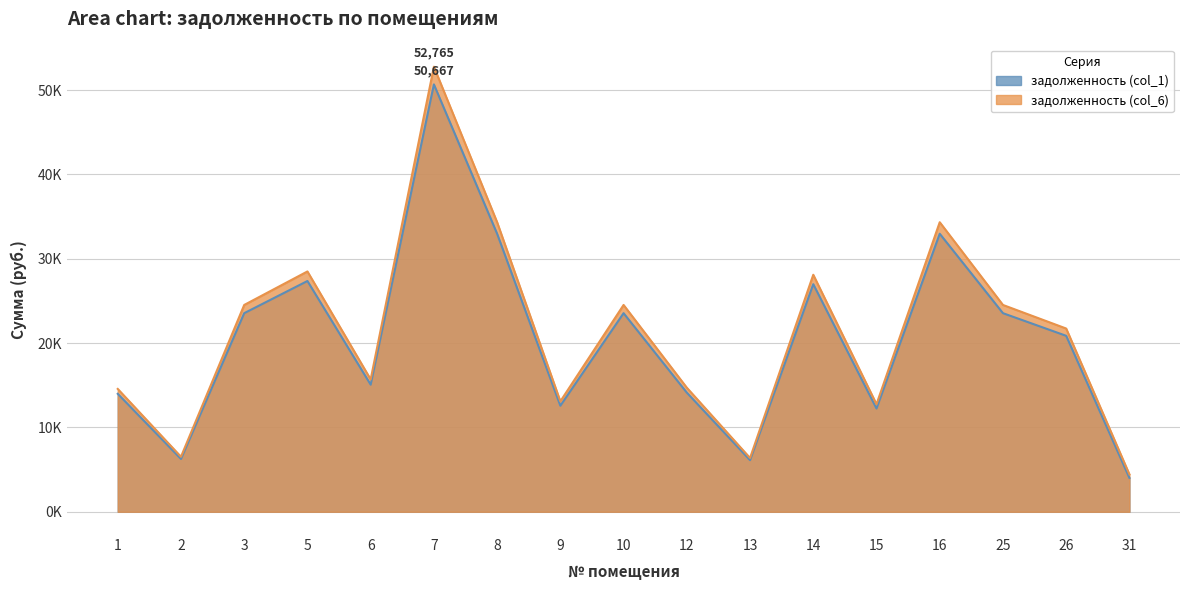

What is the total value across all series at 10?

48063.0